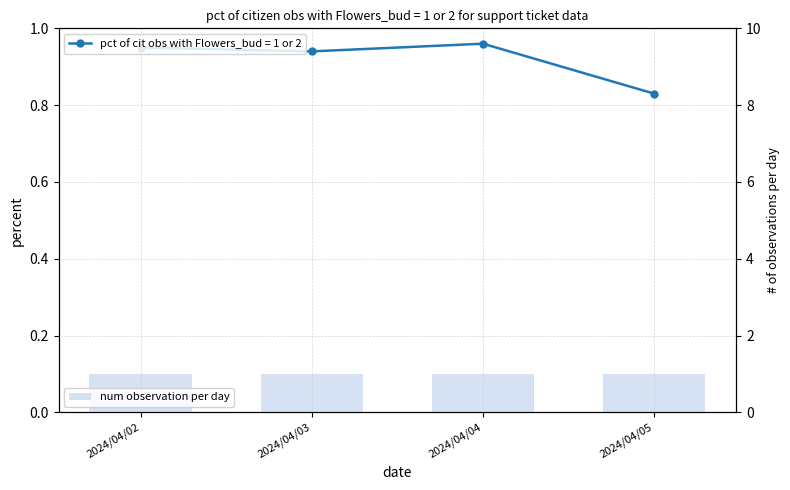

Where is the data nearest to the value 0?

2024/04/05